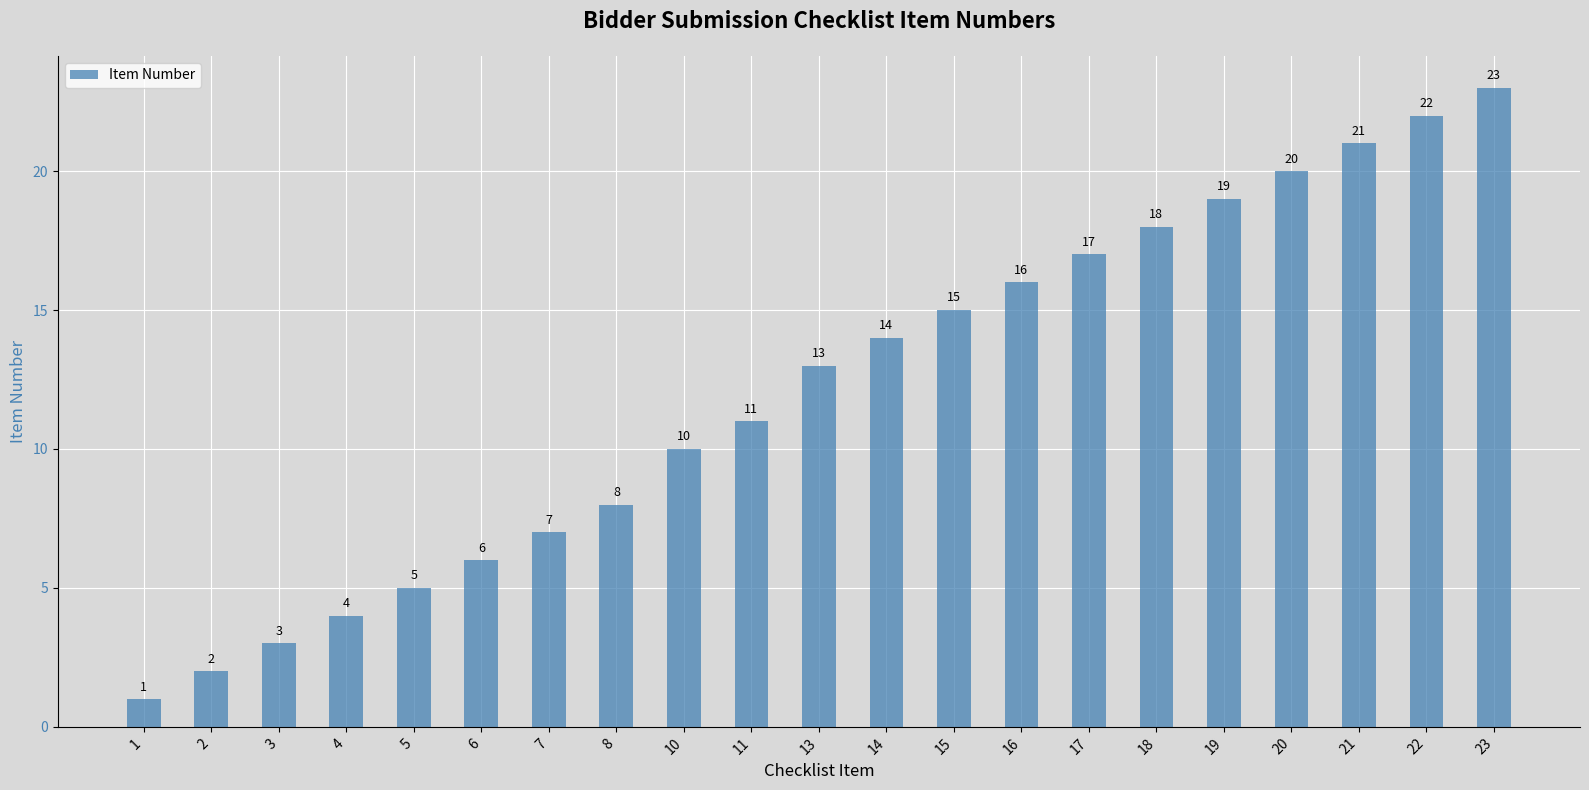

True or false: the data shows 14 at 21.

False